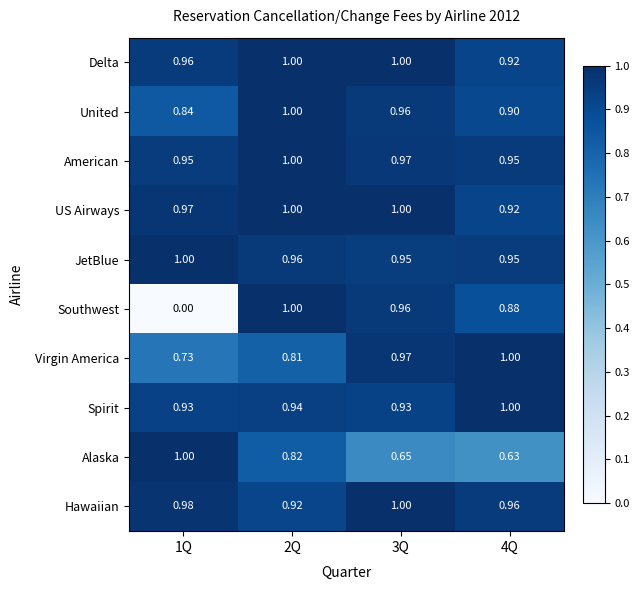

Which series has the largest total across all categories?

US Airways